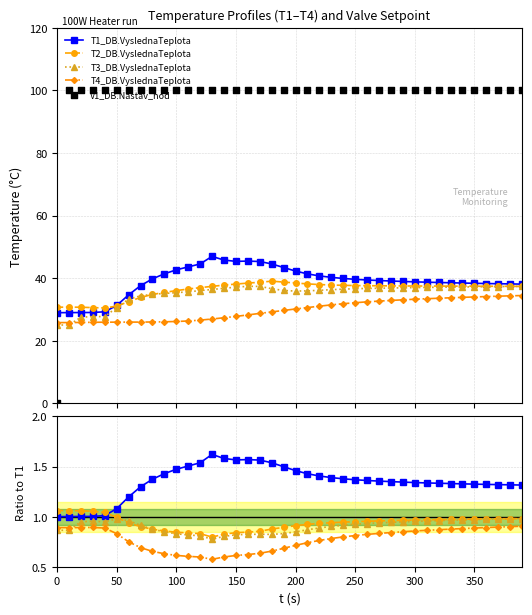

Is the value of V1_DB.Nastav_hod at 250 greater than the value of T4_DB.VyslednaTeplota at 37?

Yes